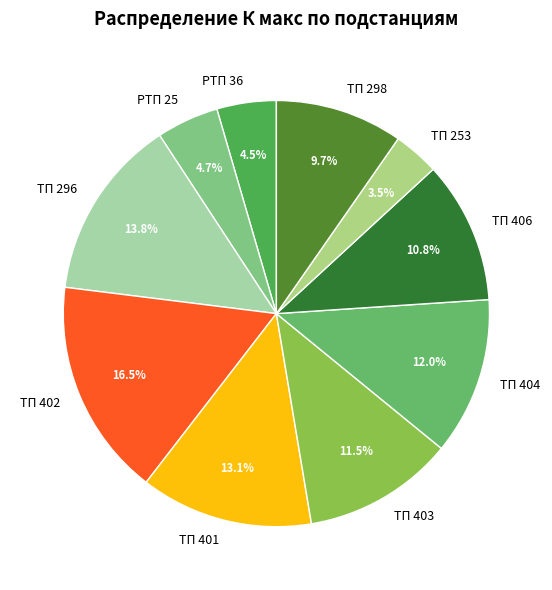

What percentage do ТП 298 and ТП 401 together represent?

22.8%